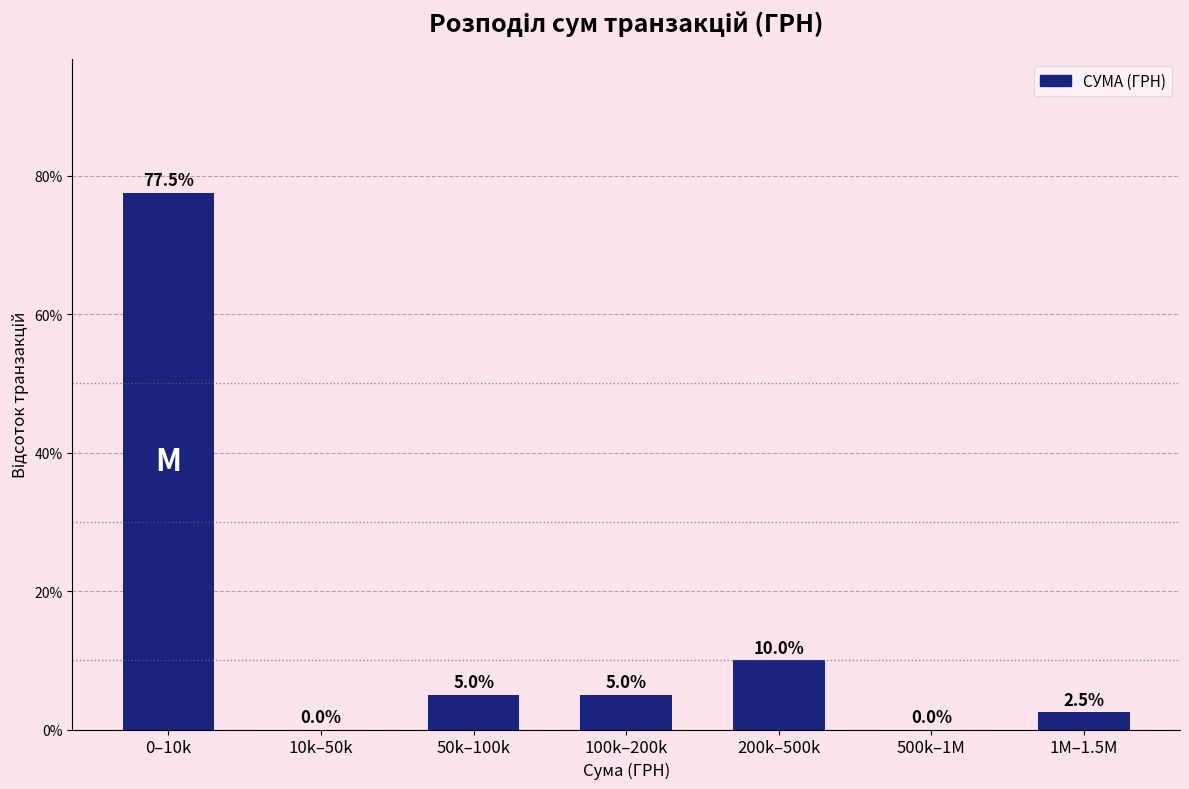

Reading left to right, what are all the values shown in this chart?

0–10k=77.5	10k–50k=0.0	50k–100k=5.0	100k–200k=5.0	200k–500k=10.0	500k–1M=0.0	1M–1.5M=2.5